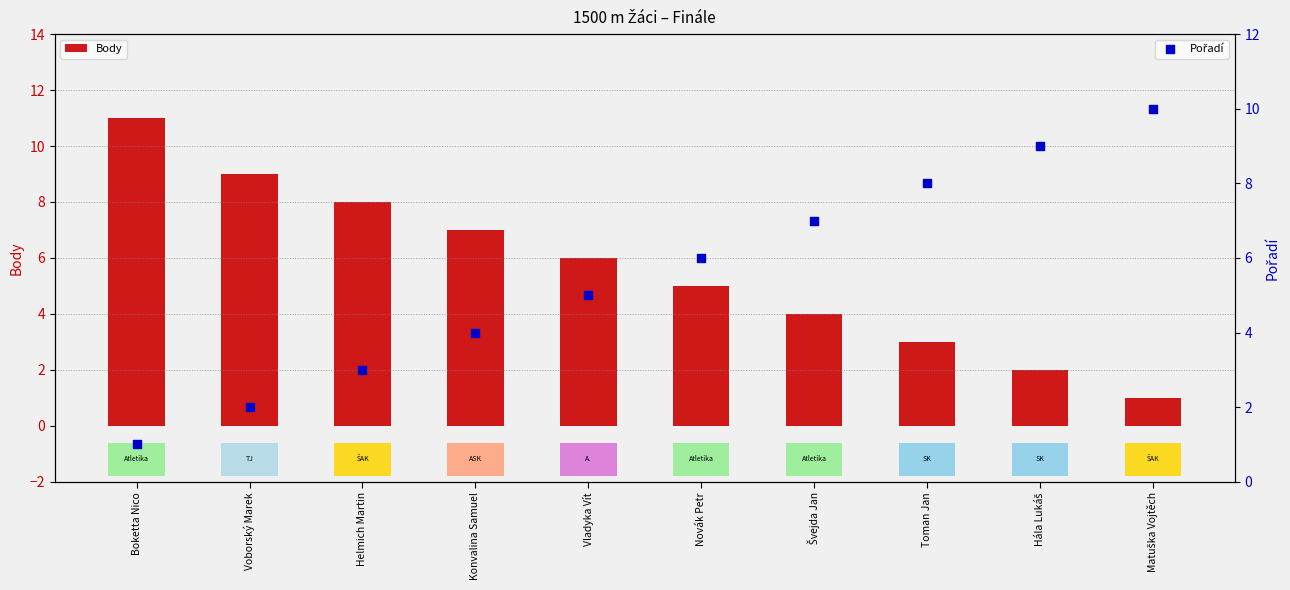

At how many categories does at least one series exceed 10?

1